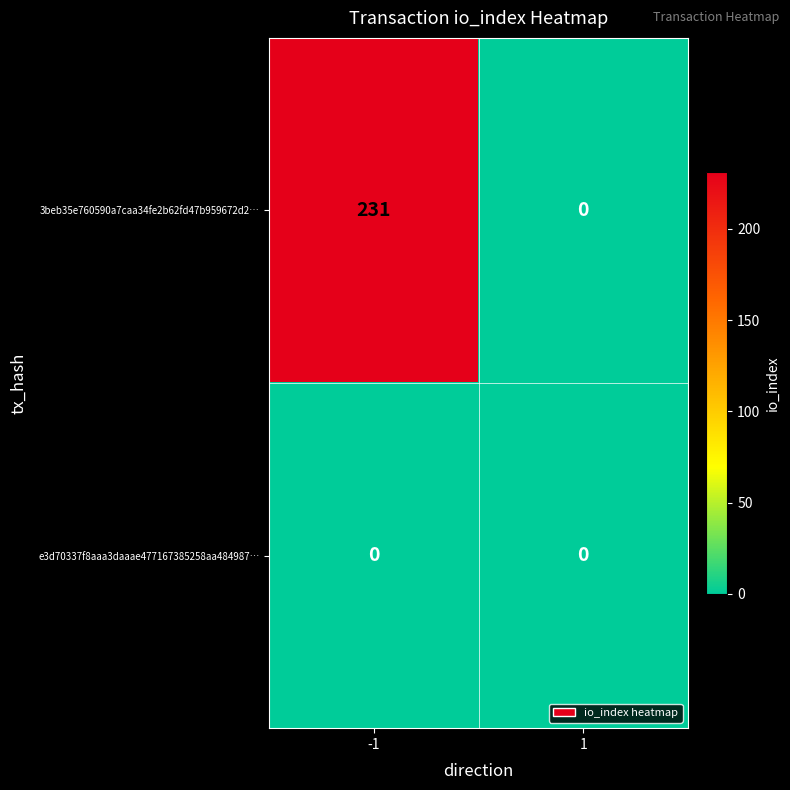

The 3beb35e760590a7caa34fe2b62fd47b959672d2… series shows 321 at -1. True or false?

False